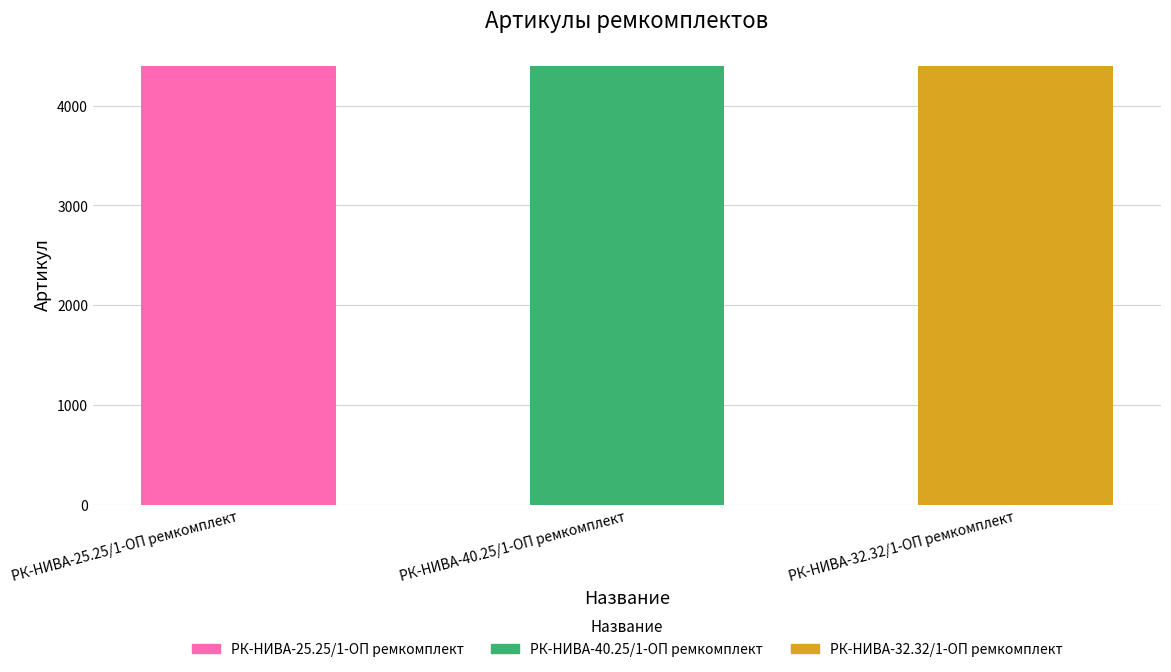

What is the change in value from РК-НИВА-40.25/1-ОП ремкомплект to РК-НИВА-32.32/1-ОП ремкомплект?

+1